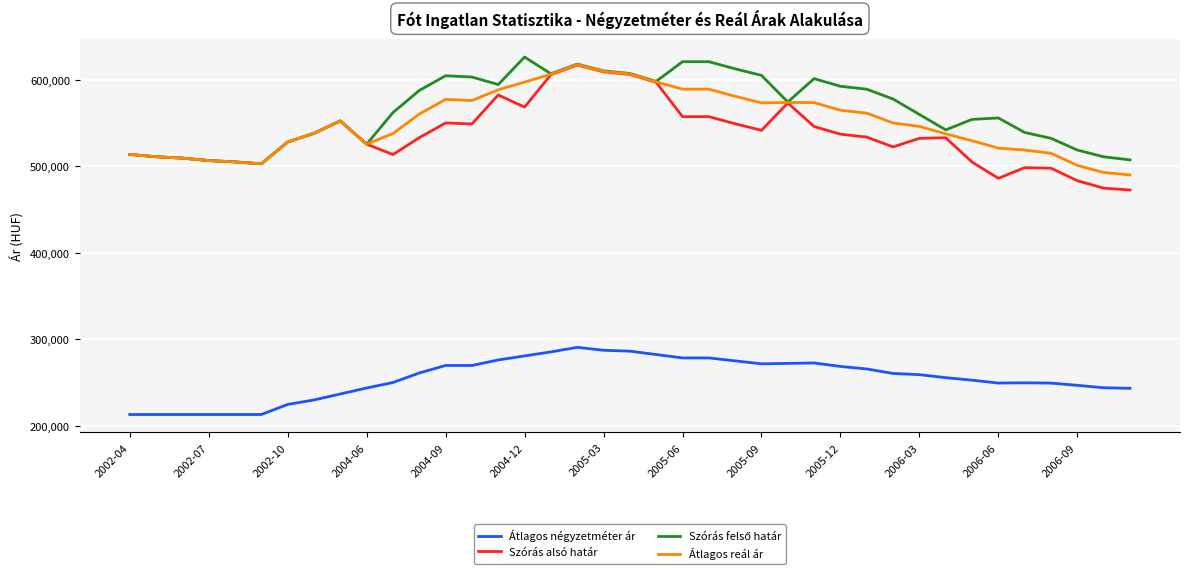

True or false: Szórás alsó határ and Átlagos négyzetméter ár intersect in this chart.

False